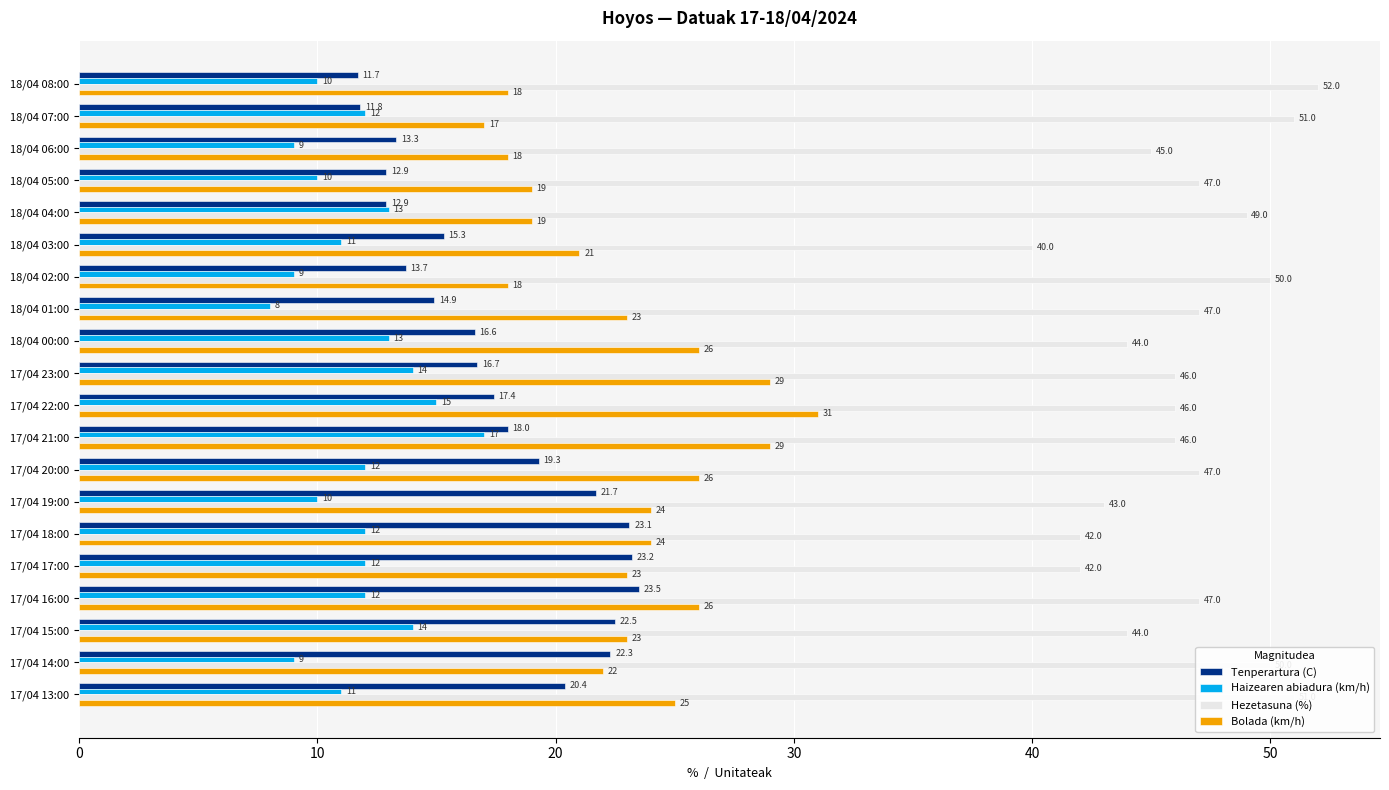

What is the maximum value shown in the chart?

52.0